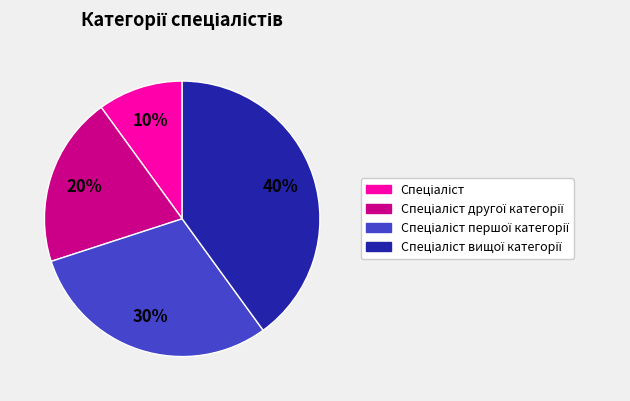

To the nearest percent, what is the difference between the largest and smallest slice percentages?

30%